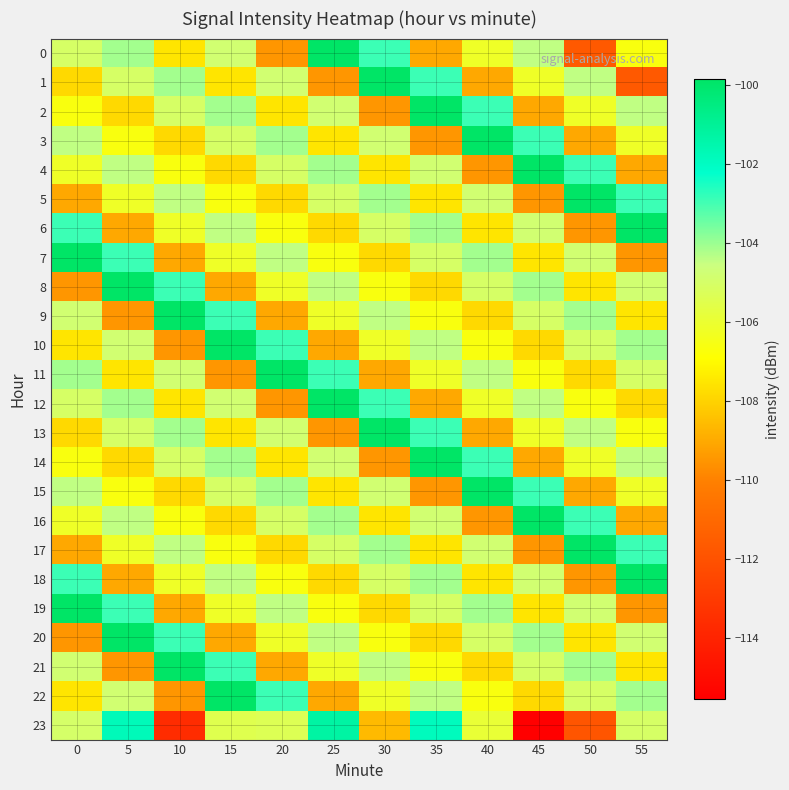

What is the spread (max minus min) of values at 55?

11.8